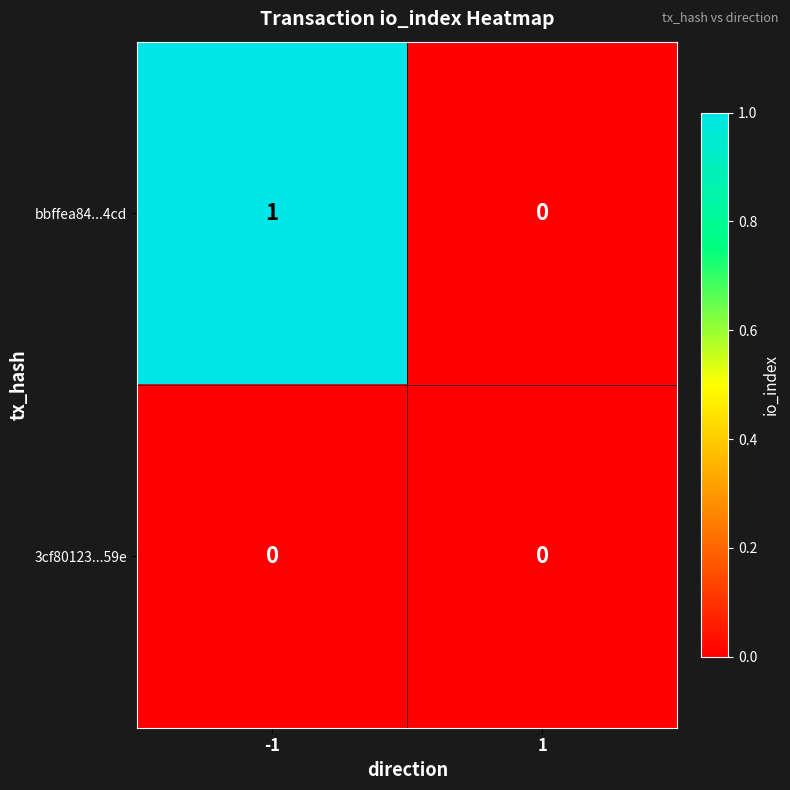

How many categories are shown in the chart?

2